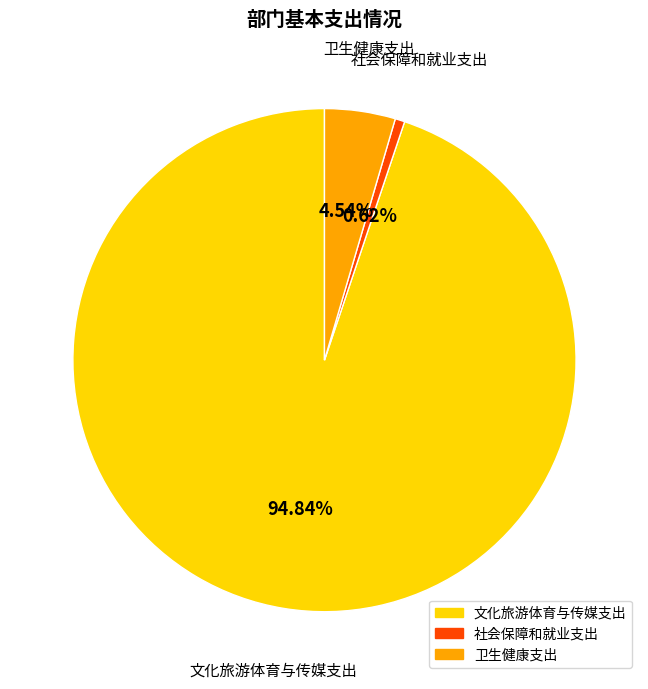

Which category has the smallest portion of the pie?

社会保障和就业支出